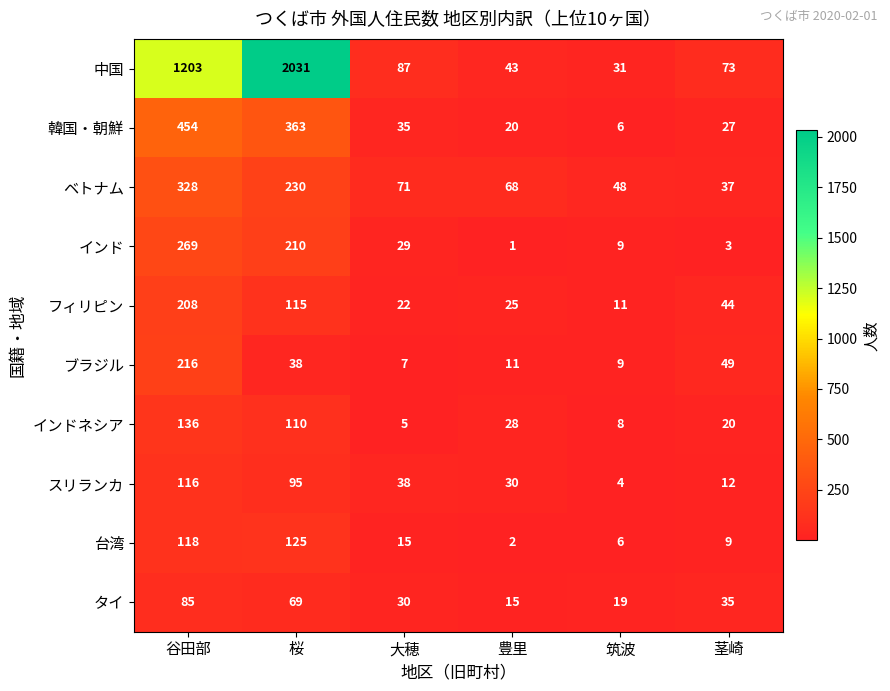

Is it true that スリランカ equals 30 at 豊里?

True